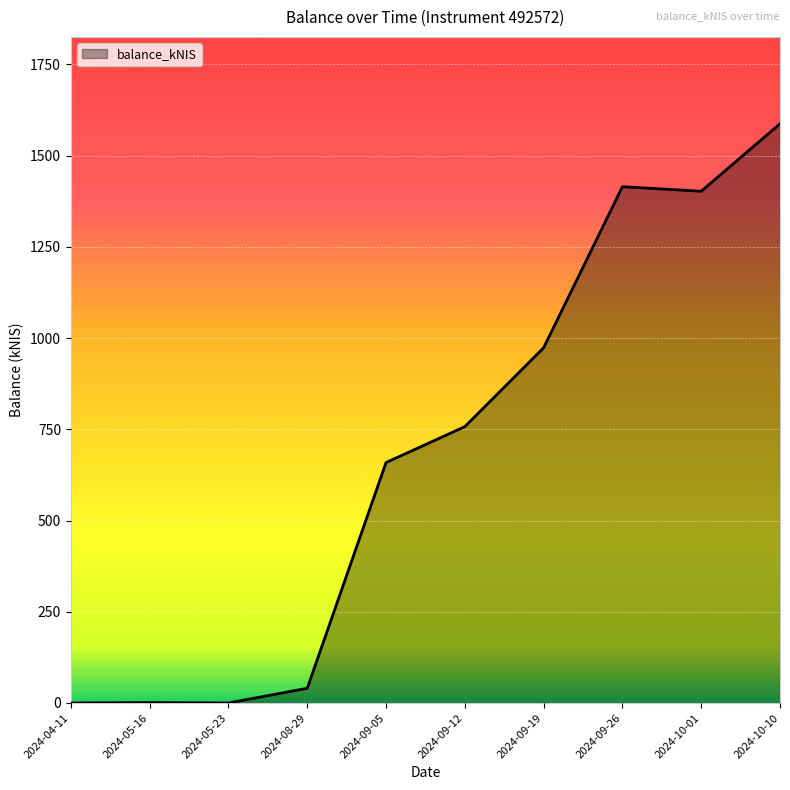

What is the maximum value shown in the chart?

1587.2